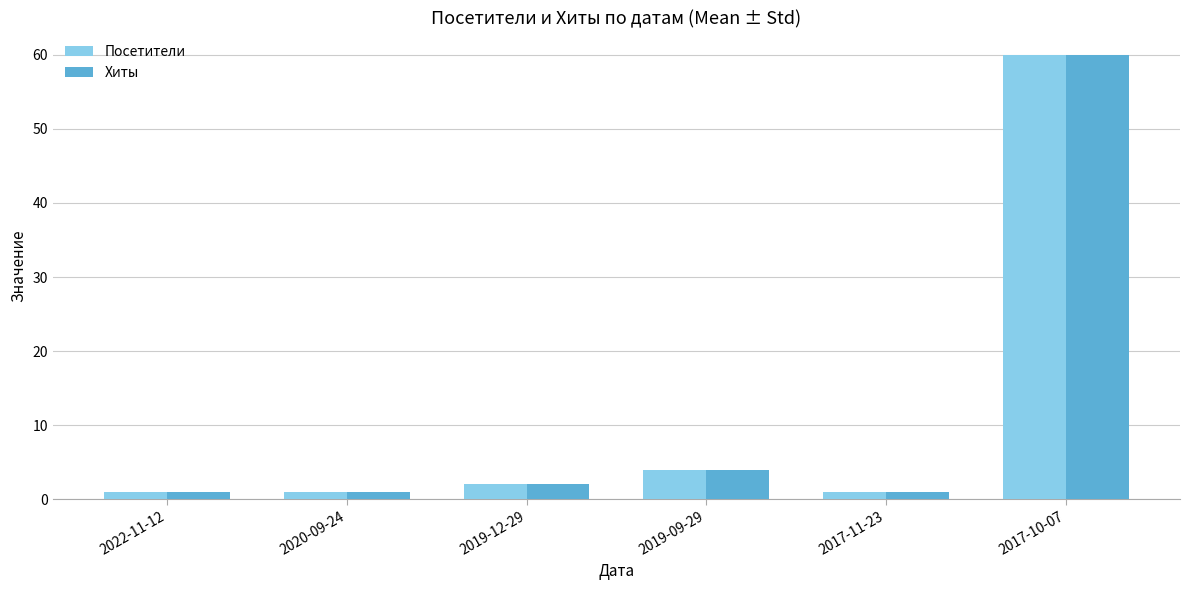

What is the maximum value shown in the chart?

60